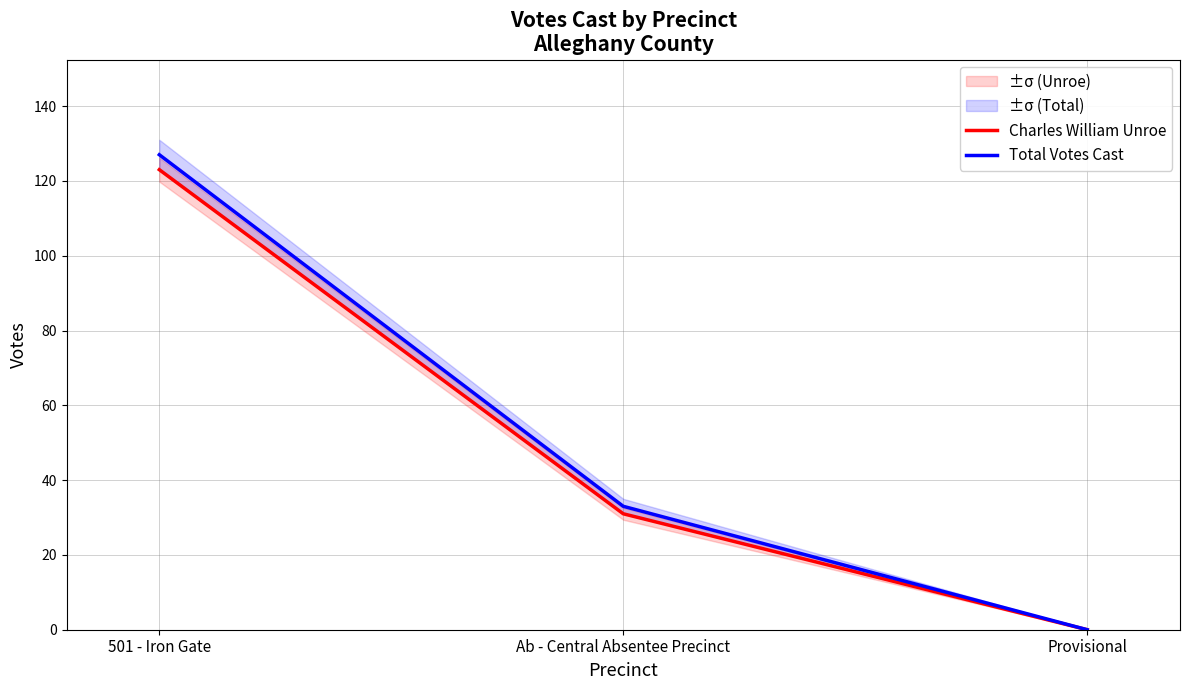

What position from the left is Ab - Central Absentee Precinct?

2